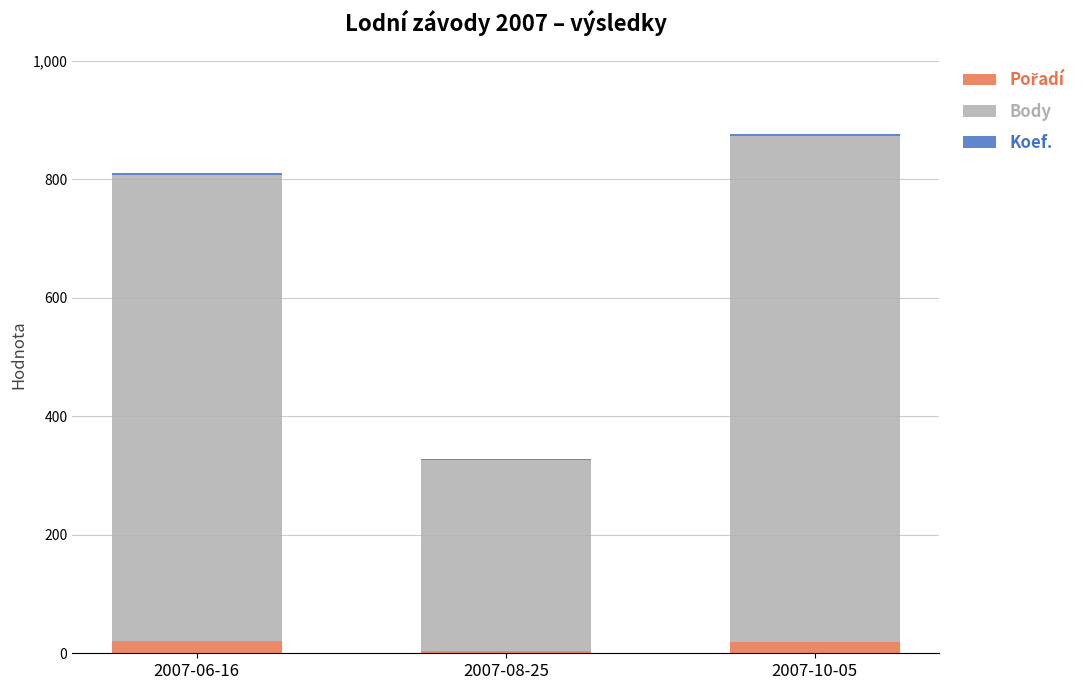

At which category is the sum across all series the highest?

2007-10-05